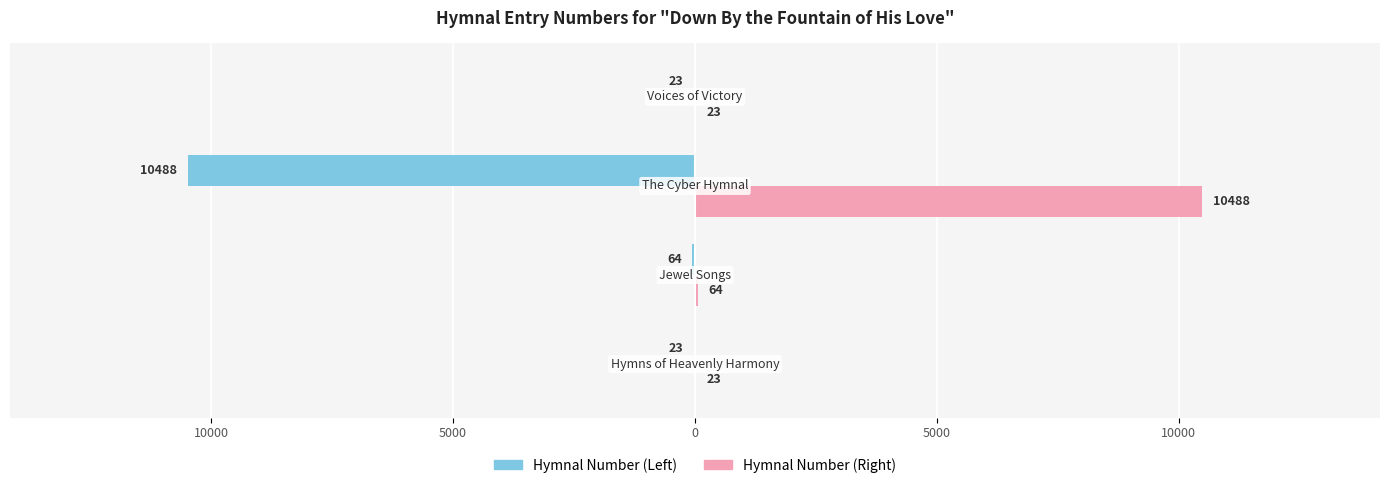

Reading right to left, list all the values displayed in this chart.

Hymnal Number (Left): -23	-10488	-64	-23
Hymnal Number (Right): 23	10488	64	23